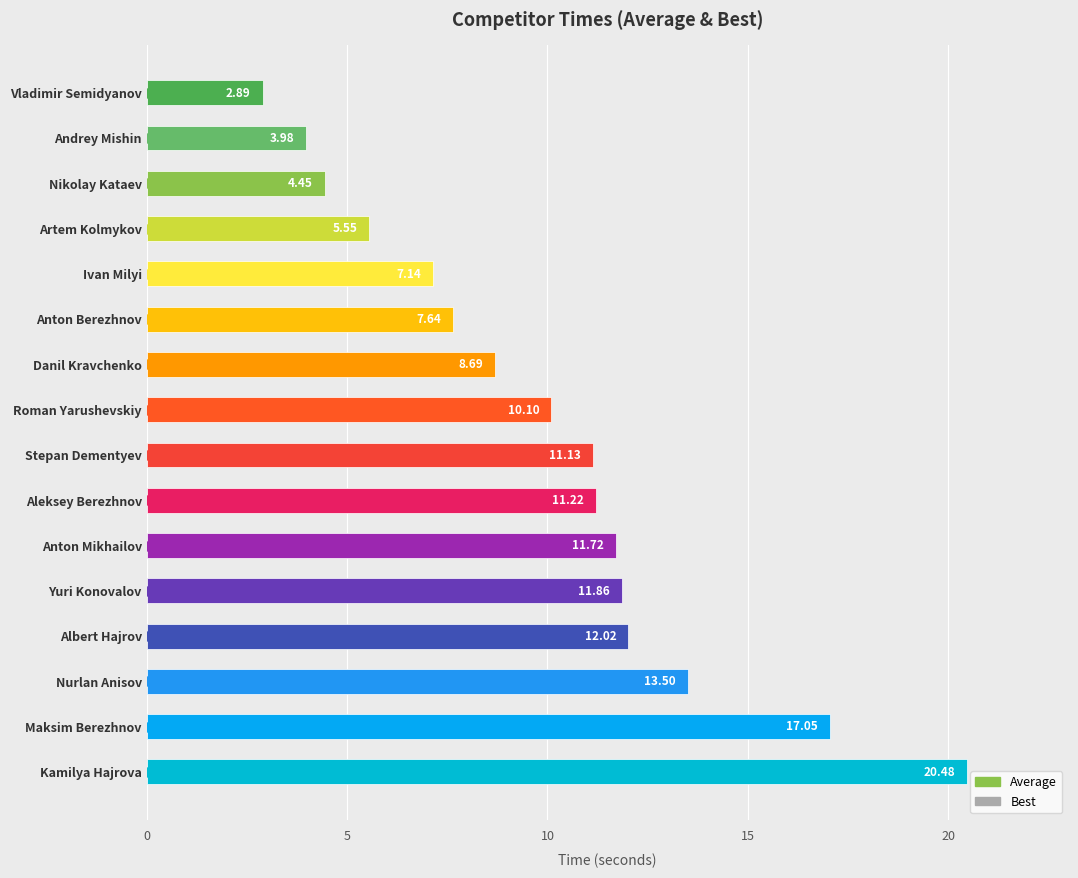

What is the label of the 13th bar from the right?

Artem Kolmykov